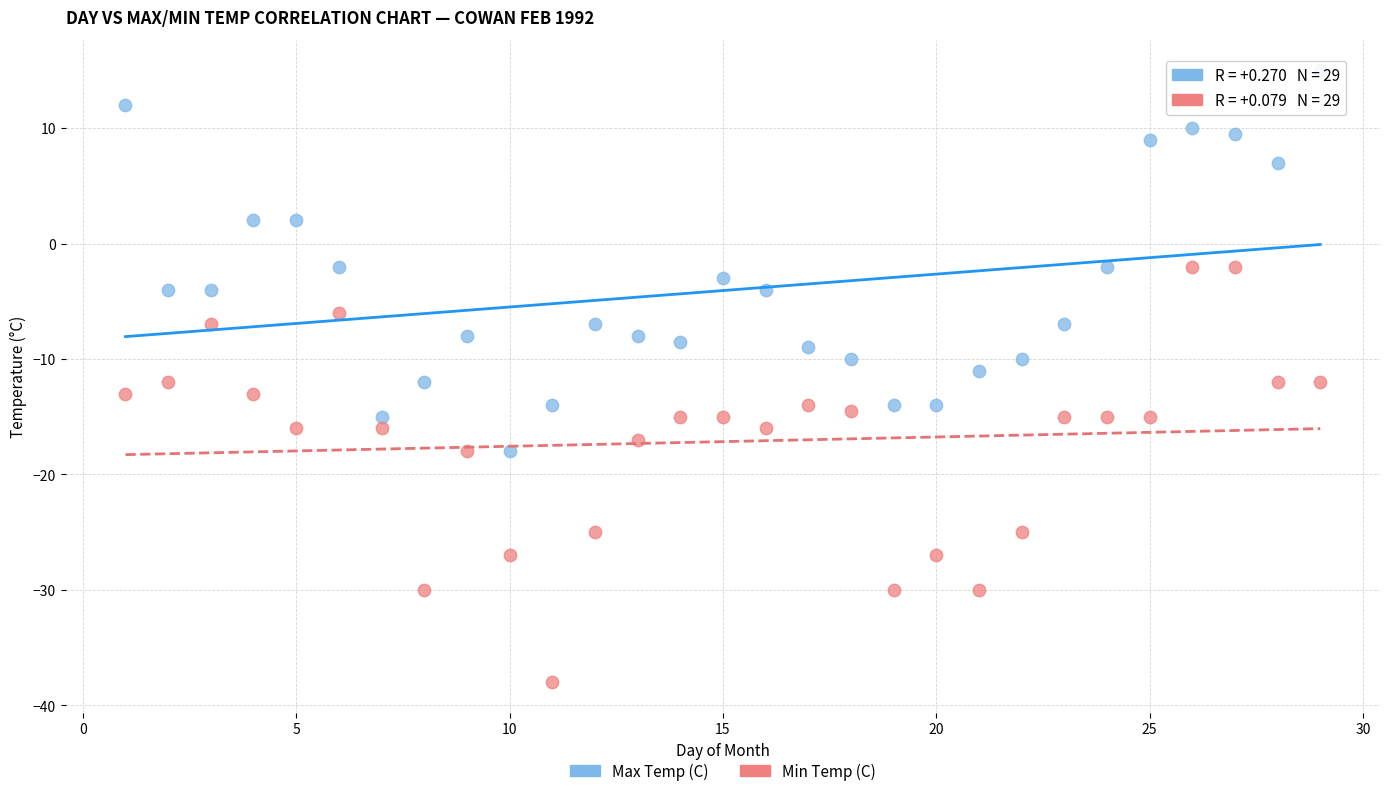

What is the X range (max minus min) for the scatter plot?

28.0